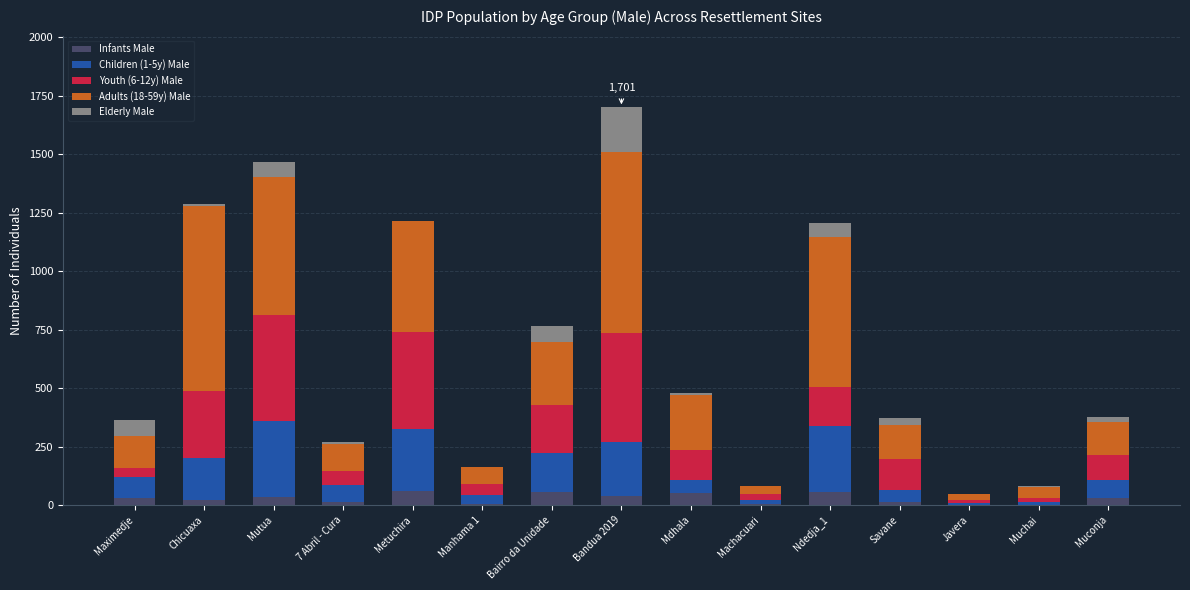

At which category is the sum across all series the highest?

Bandua 2019